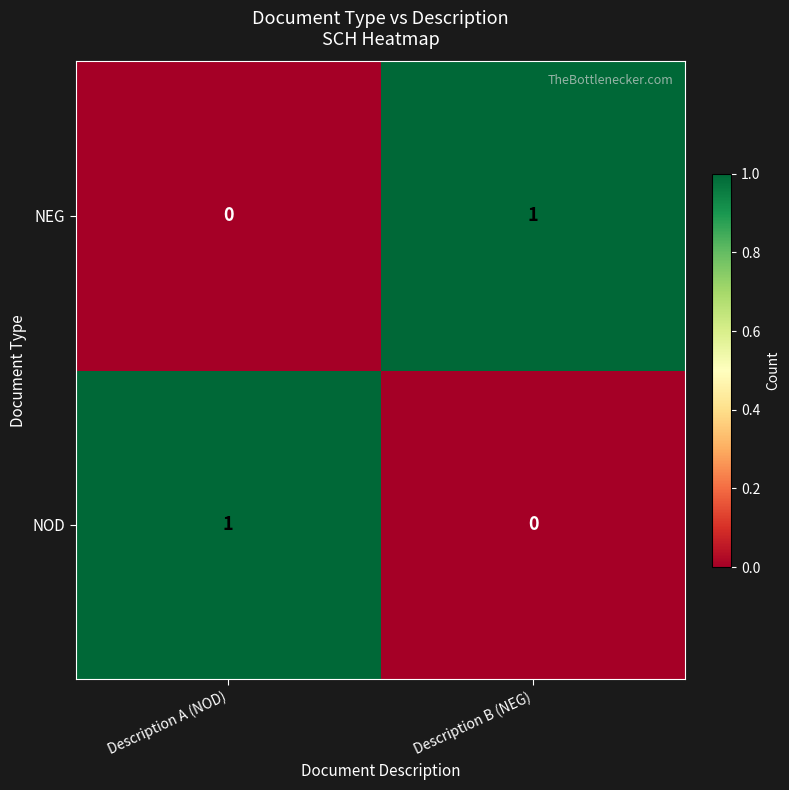

Is the value of NEG at Description A (NOD) greater than the value of NOD at Description A (NOD)?

No